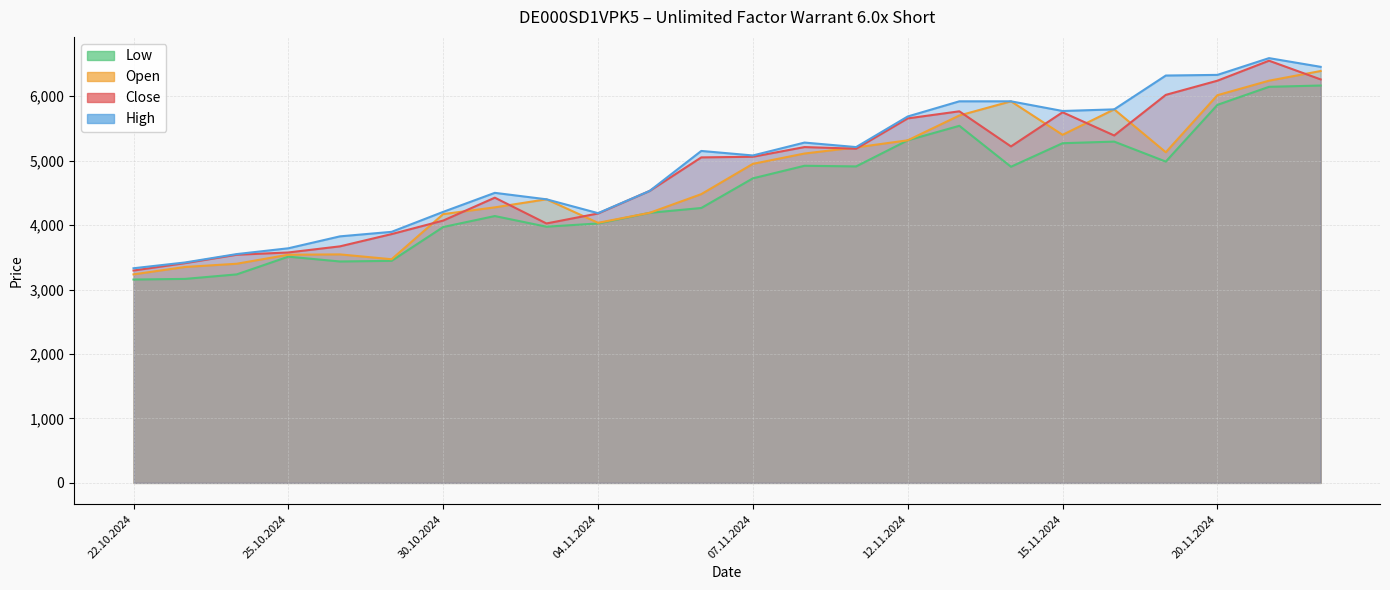

What is the value of the Close point at the 21st from the left?

6020